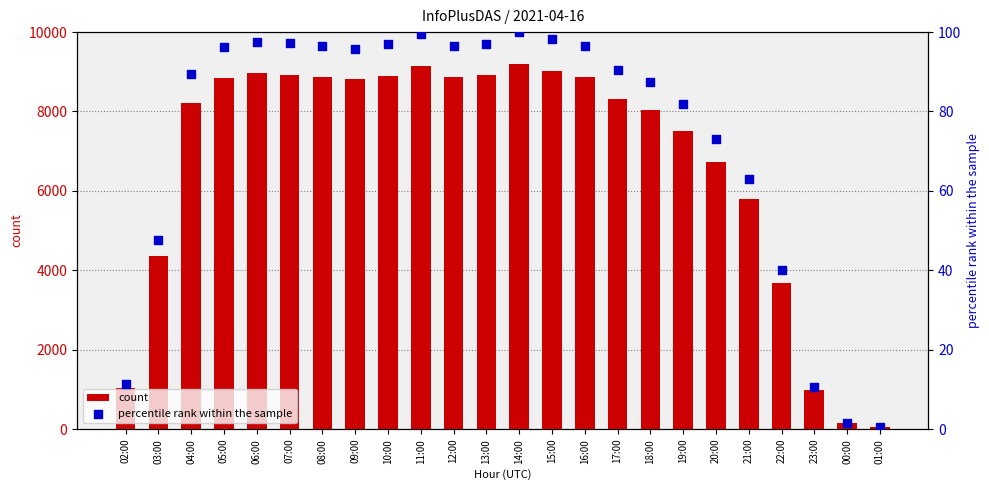

Is the value of percentile rank within the sample at 16:00 greater than the value of count at 20:00?

No